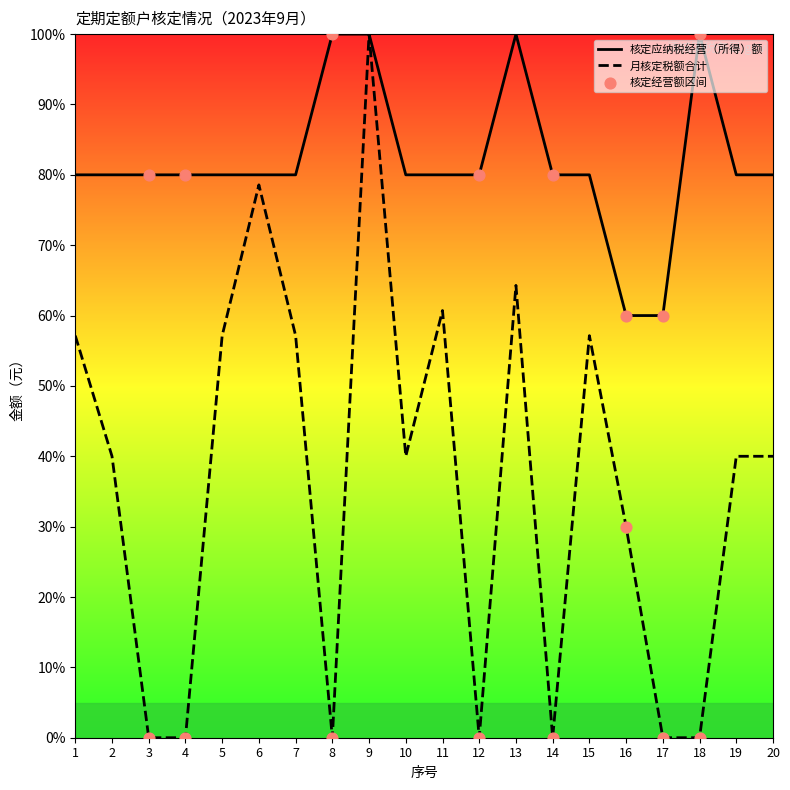

What is the total value across all series at 17?

60.0